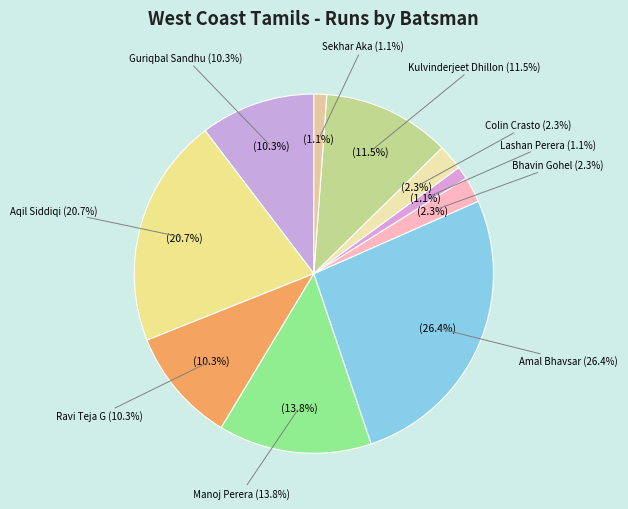

The Guriqbal Sandhu slice represents 10% of the pie. True or false?

True